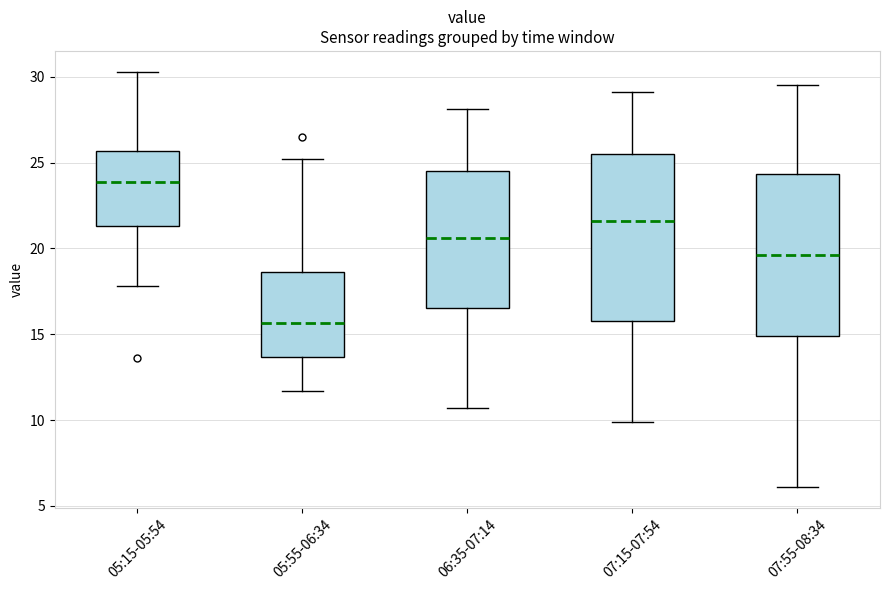

Where does the lower whisker of the box for 06:35-07:14 end on the y-axis? The values are not printed on the chart, so give them approximately, as read against the axis.

10.5